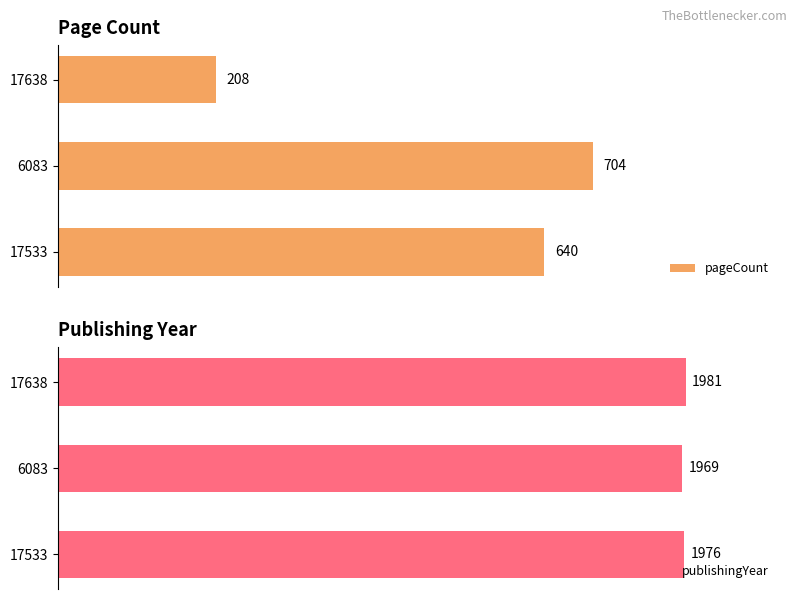

The pageCount series shows 360 at 6083. True or false?

False